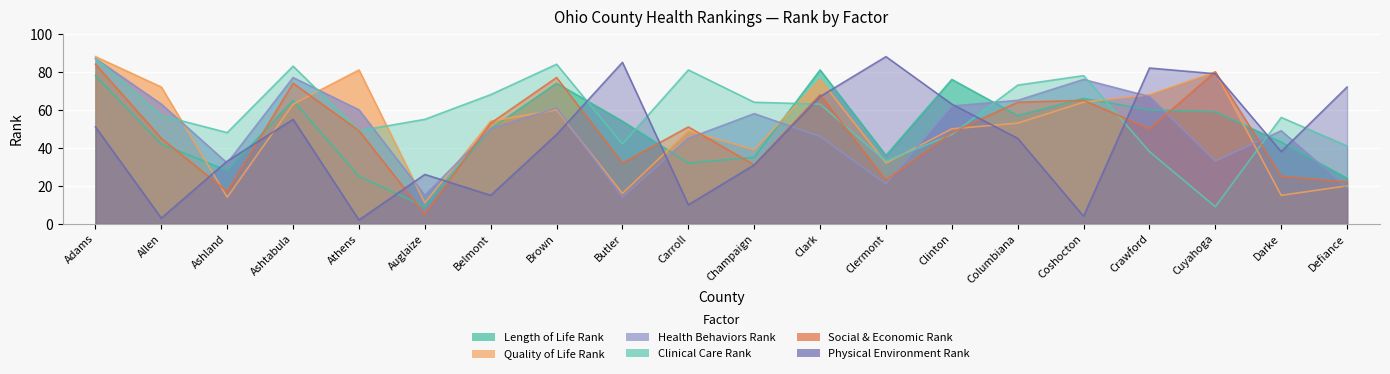

Which series ends up on top after the final intersection of Quality of Life Rank and Health Behaviors Rank?

Quality of Life Rank